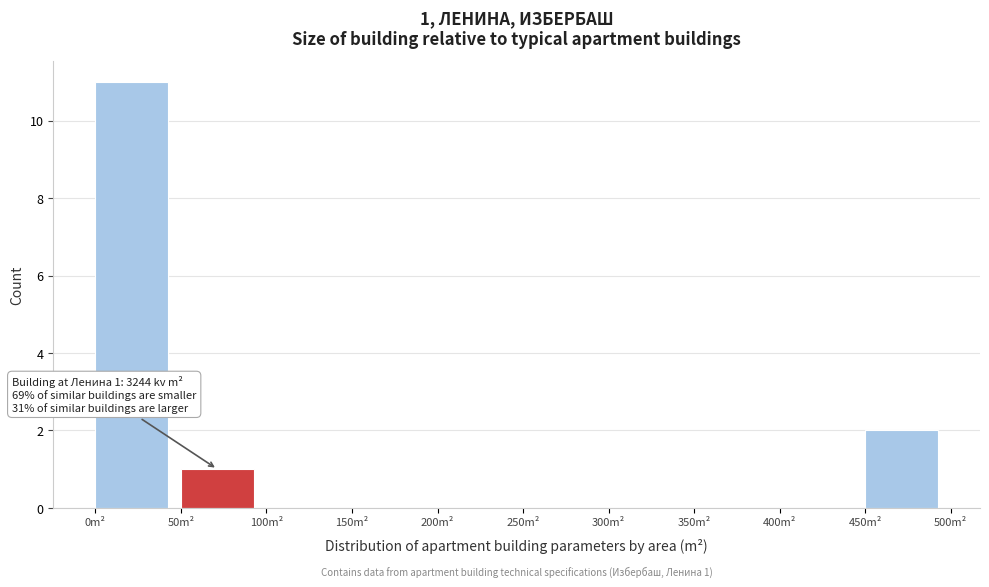

Which range on the x-axis has the tallest bar?

0 to 50